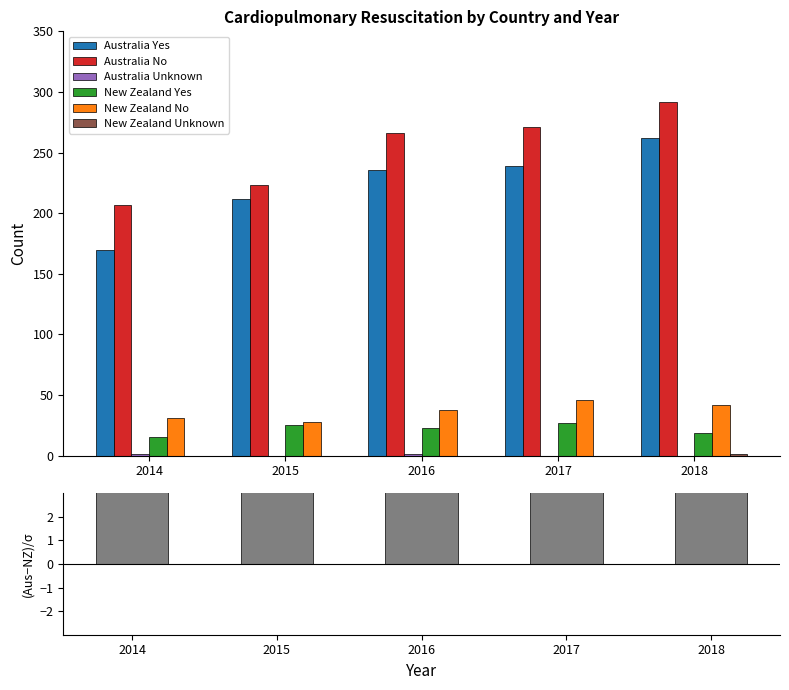

Which series has the largest total across all categories?

Australia No